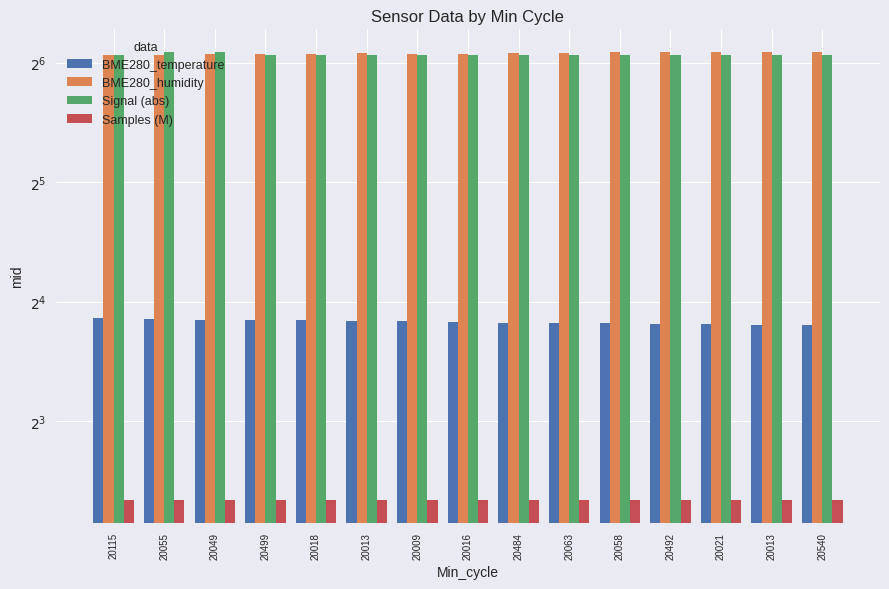

Count the number of categories in the chart.

15